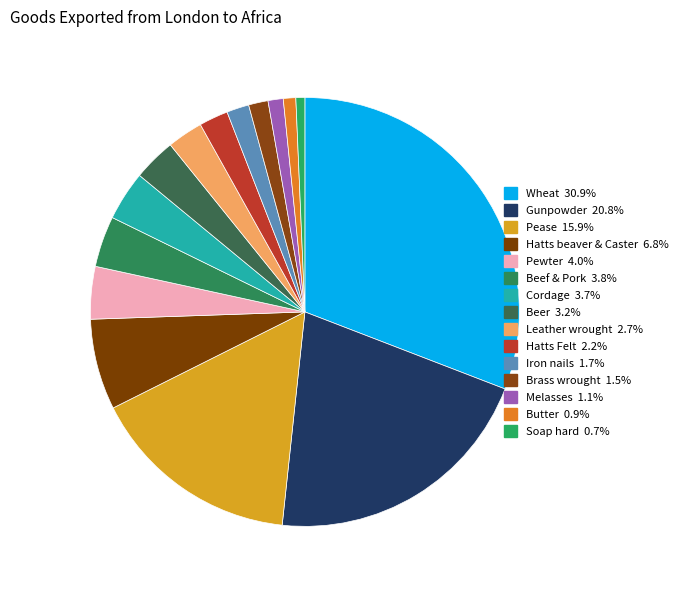

Which category has the biggest portion of the pie?

Wheat